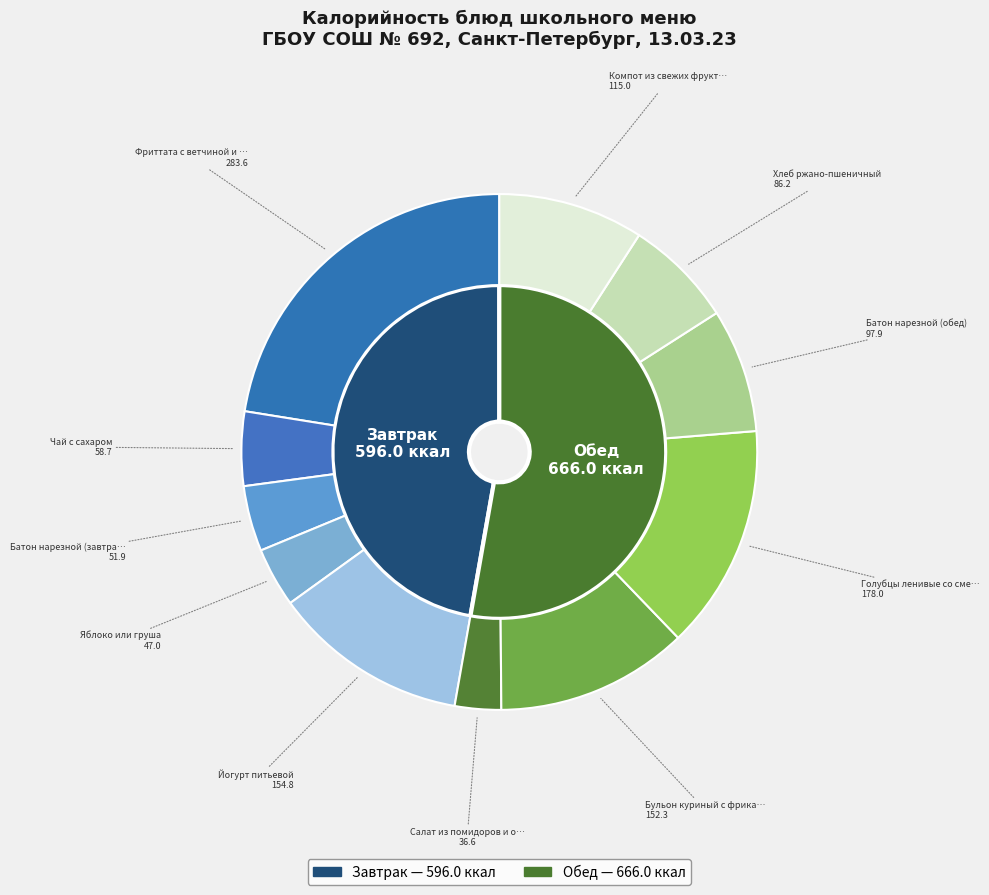

Is there any slice that represents more than half of the pie?

No